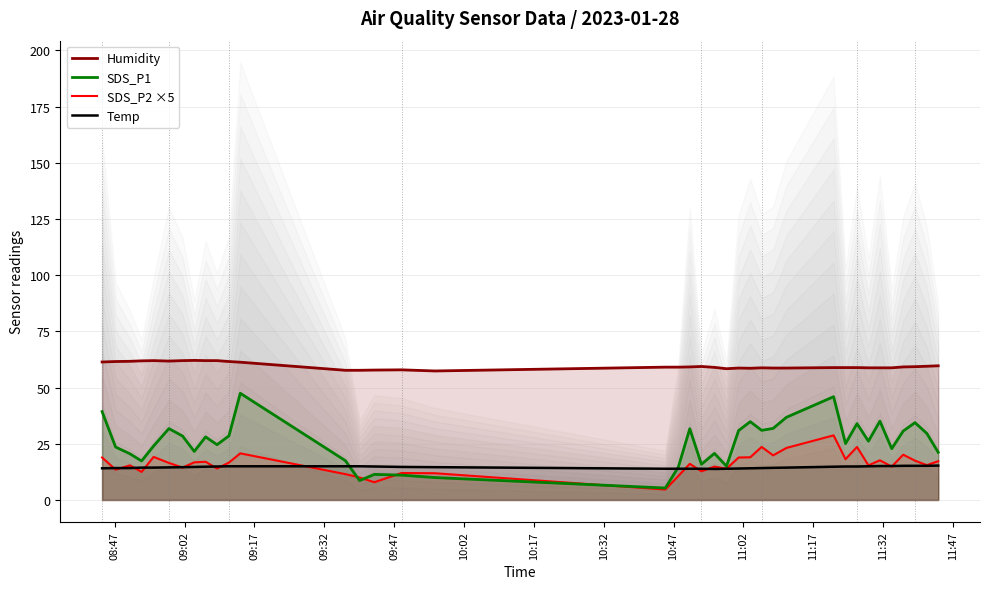

True or false: Temp and Humidity intersect in this chart.

False